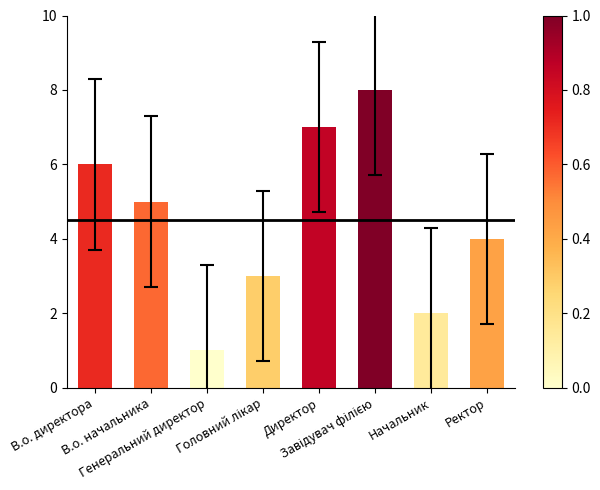

What is the greatest value displayed?

8